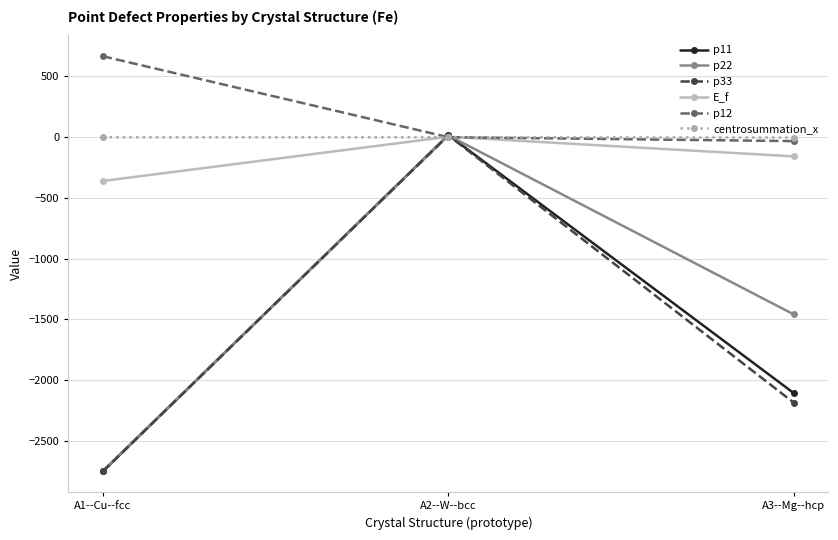

Rank the categories by p33 value from lowest to highest.

A1--Cu--fcc, A3--Mg--hcp, A2--W--bcc